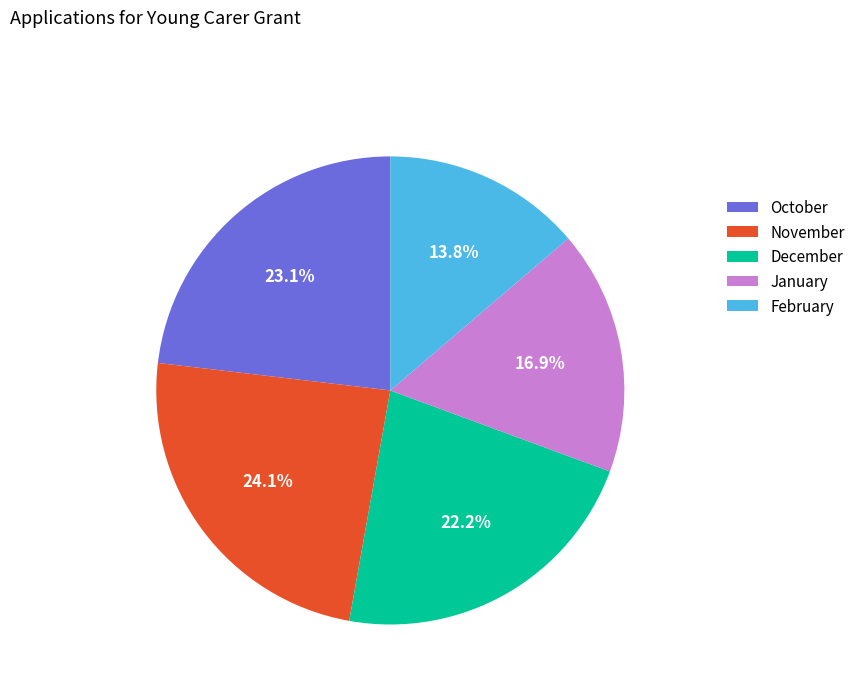

Rank the categories by value from lowest to highest.

February, January, December, October, November